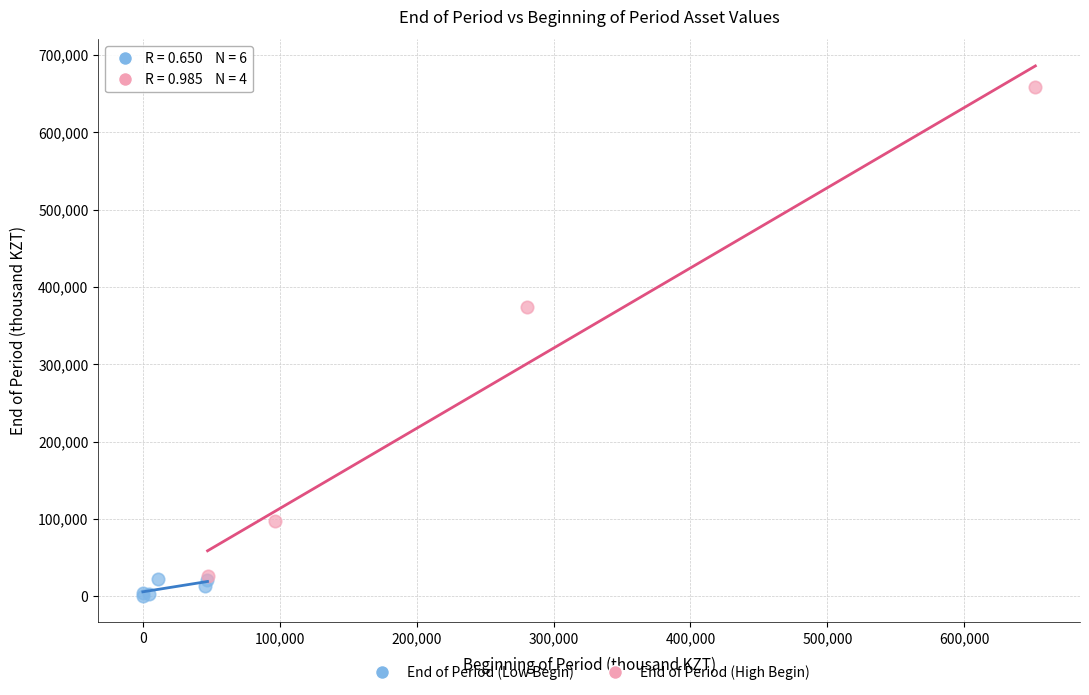

Which series has the largest Y range (max minus min)?

End of Period (High Begin)